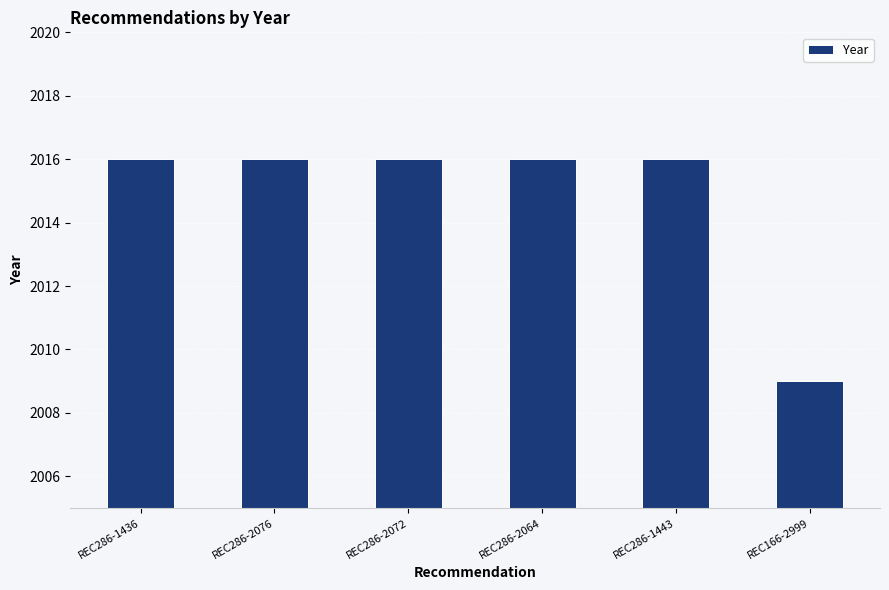

What is the average value?

2015